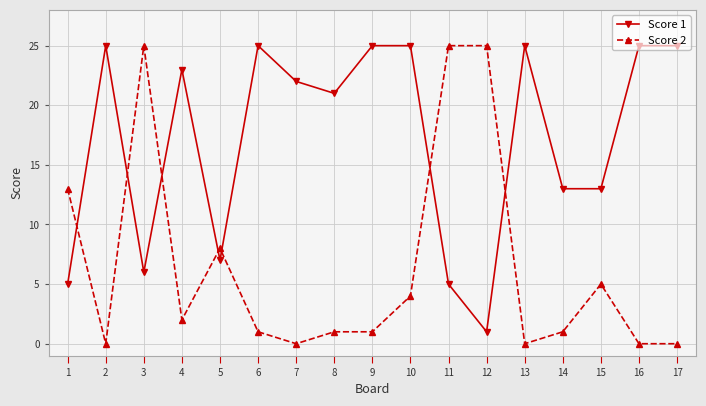

Between which two adjacent categories do Score 1 and Score 2 first intersect?

1 and 2